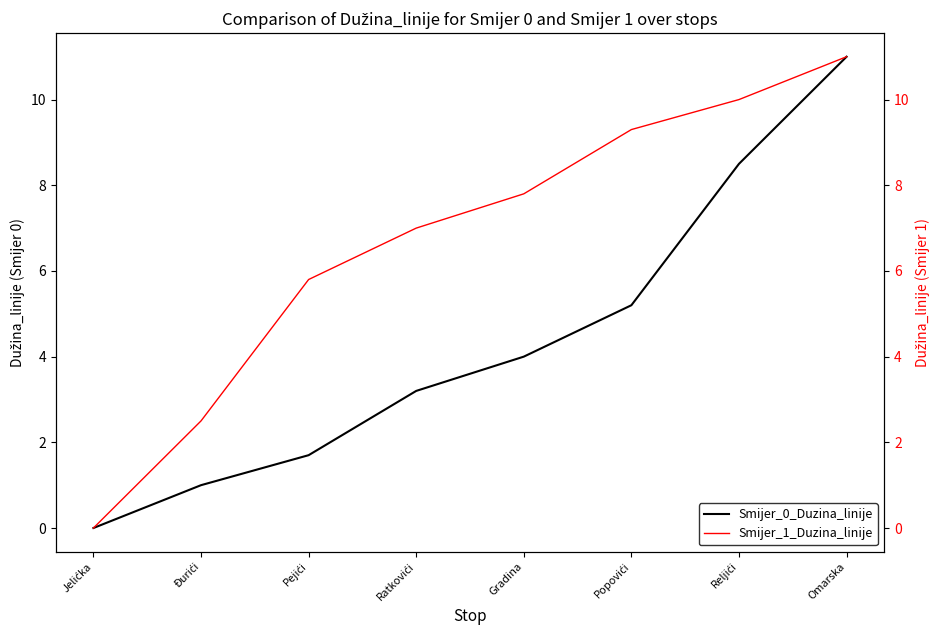

Rank the series by their average value, from lowest to highest.

Smijer_0_Duzina_linije, Smijer_1_Duzina_linije